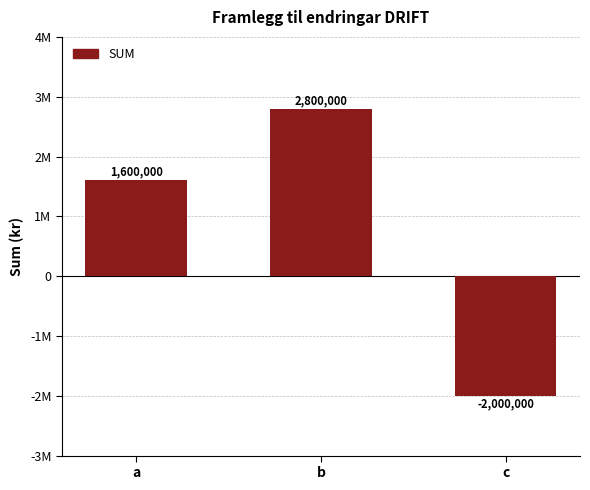

Are the bars horizontal?

No